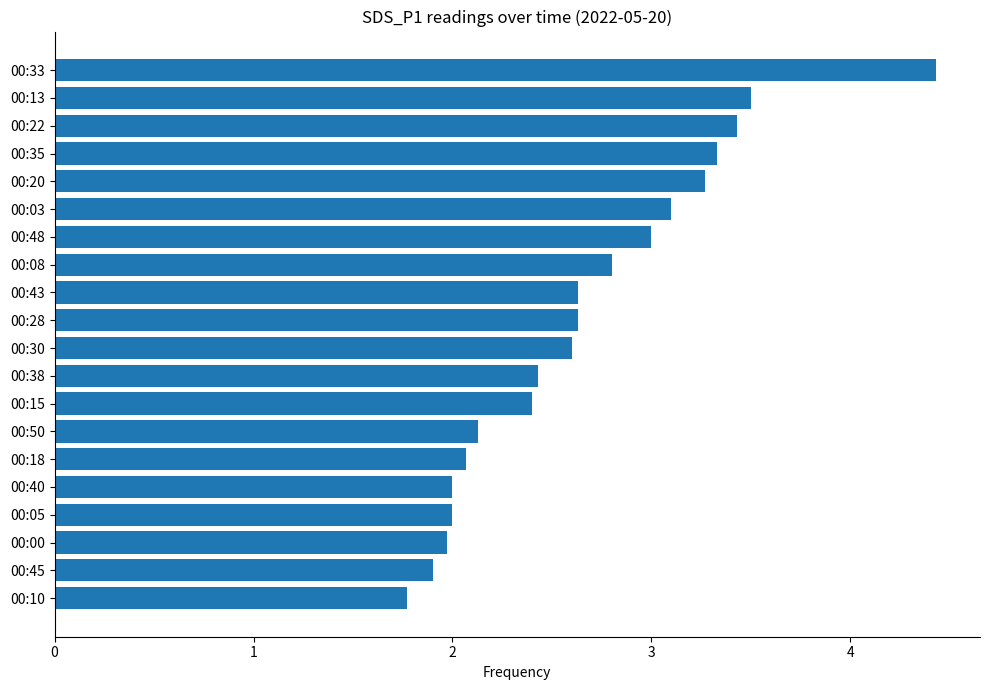

Count the number of data series in this chart.

1